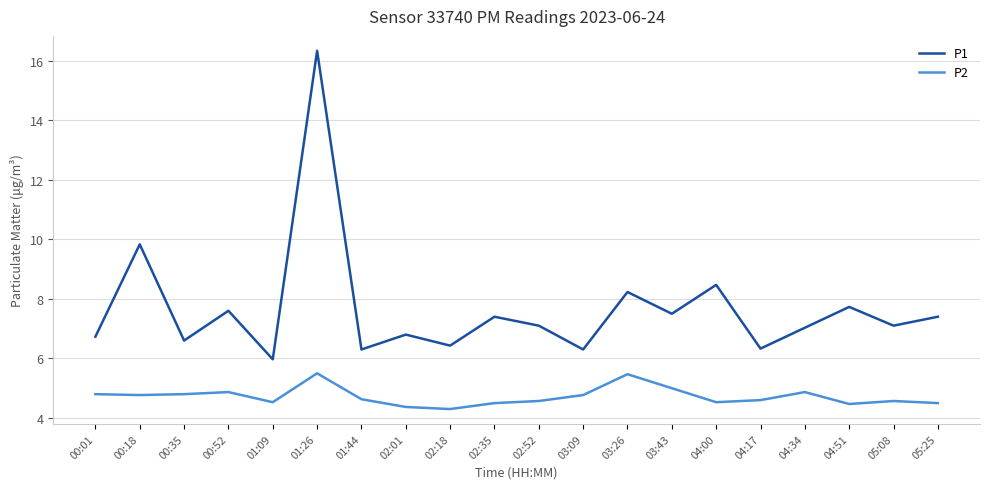

True or false: P1 and P2 intersect in this chart.

False